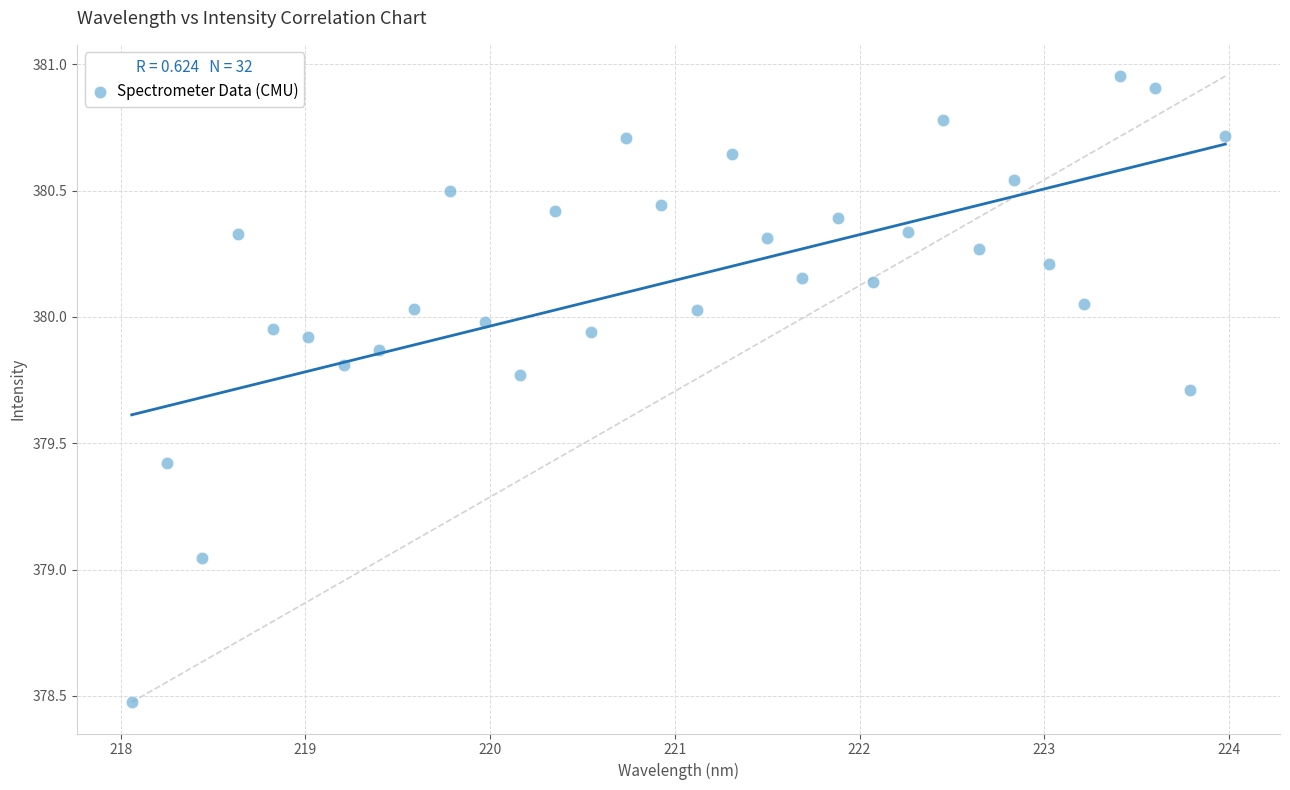

What is the range of Y values (max minus min)?

2.5